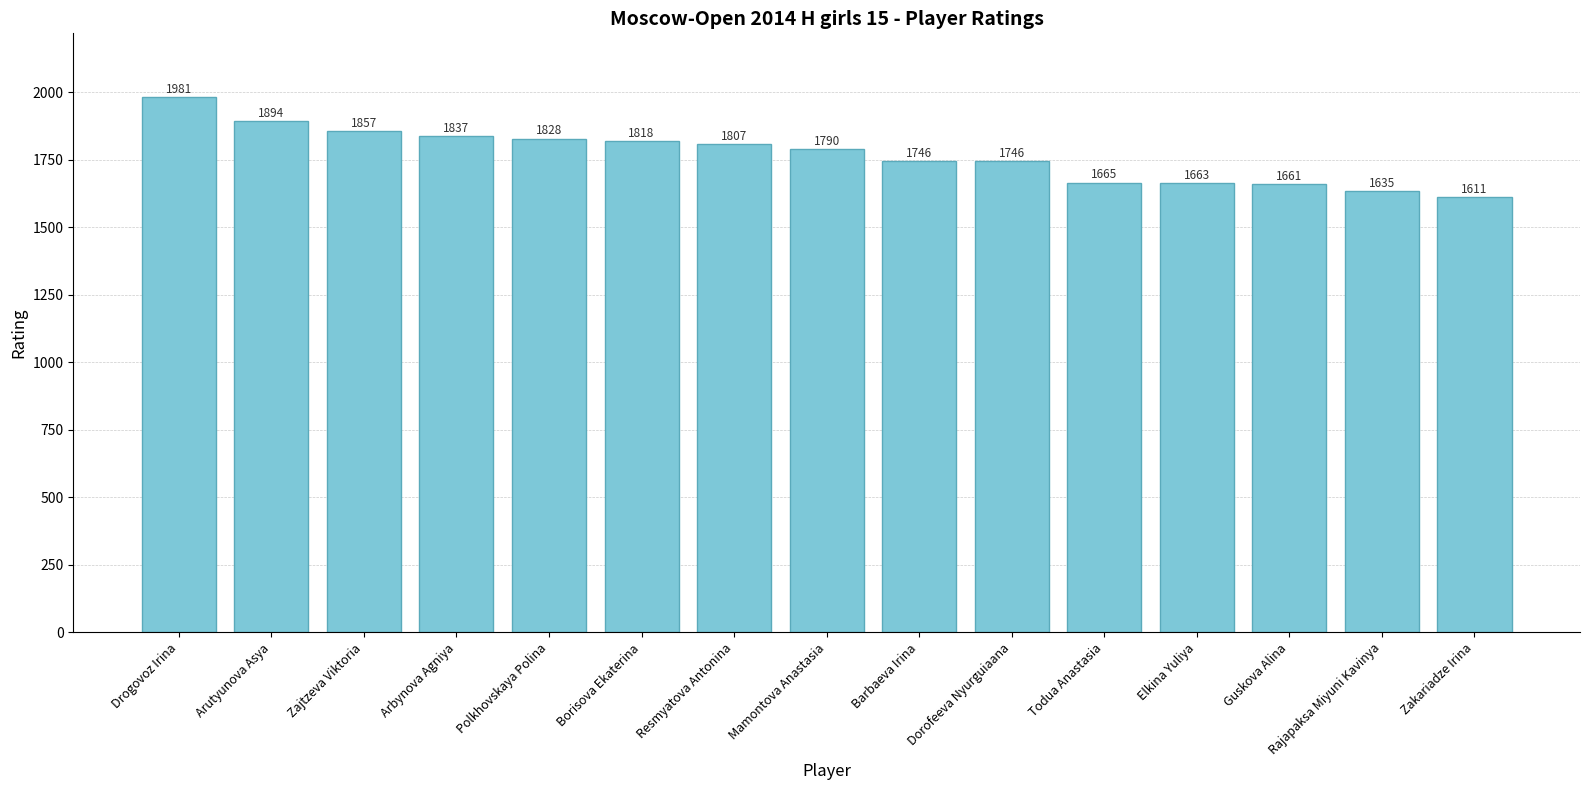

What is the value of the 4th bar from the left?

1837